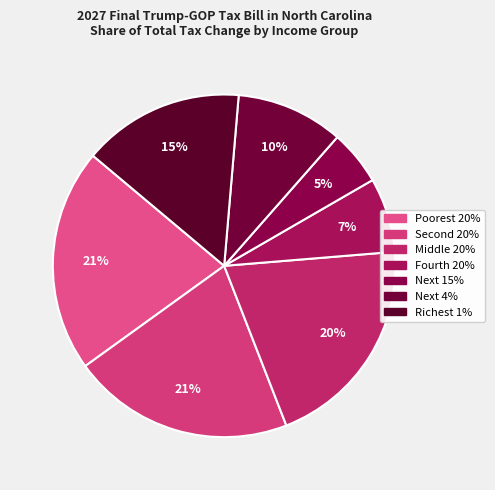

To the nearest percent, what is the combined percentage of Richest 1% and Poorest 20%?

36%